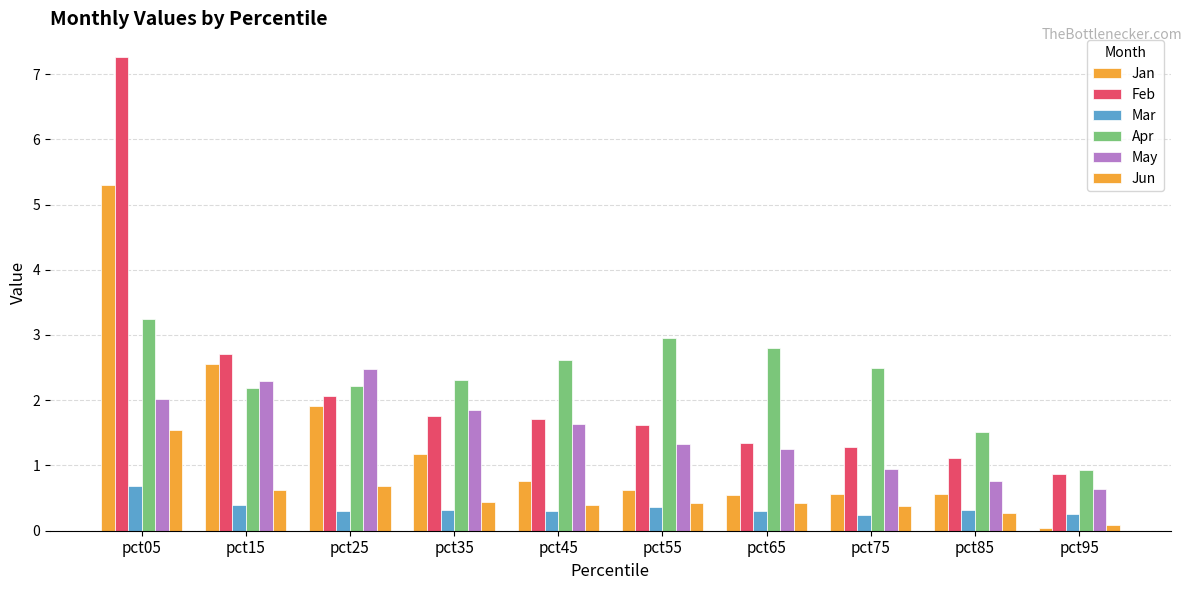

At which category does the chart reach its minimum across all series?

pct95